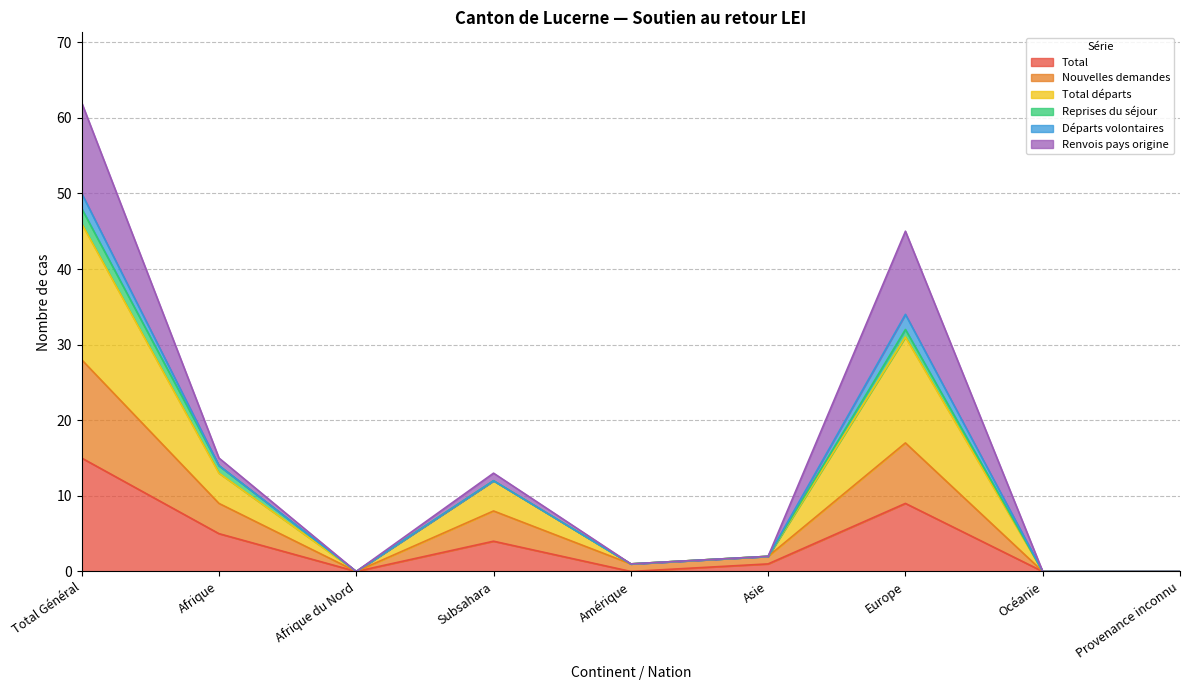

Rank the series at Océanie from highest to lowest value.

Total, Nouvelles demandes, Total départs